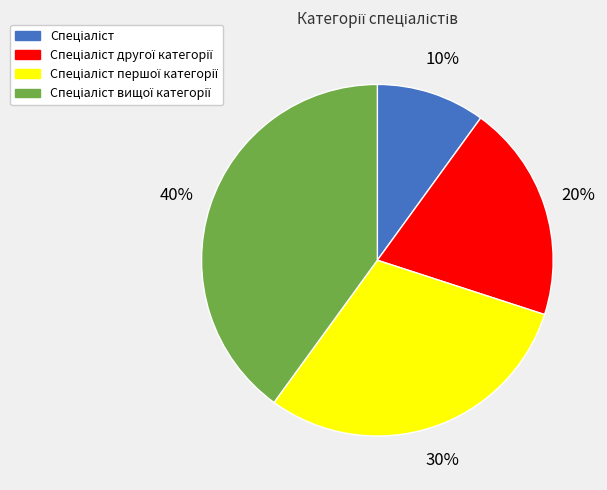

Is there any slice that represents more than half of the pie?

No